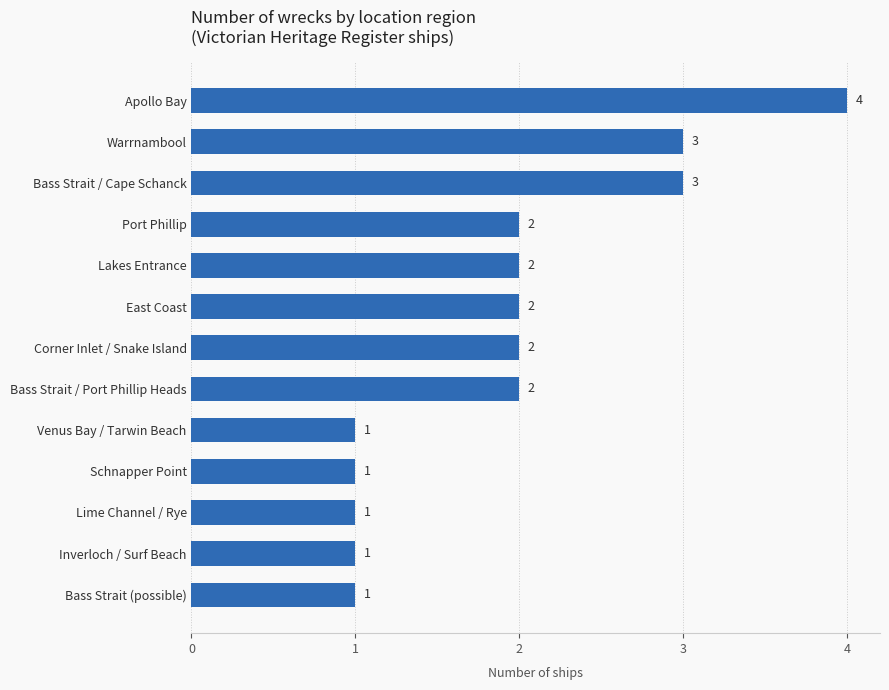

What is the sum of the values at Lakes Entrance and East Coast?

4